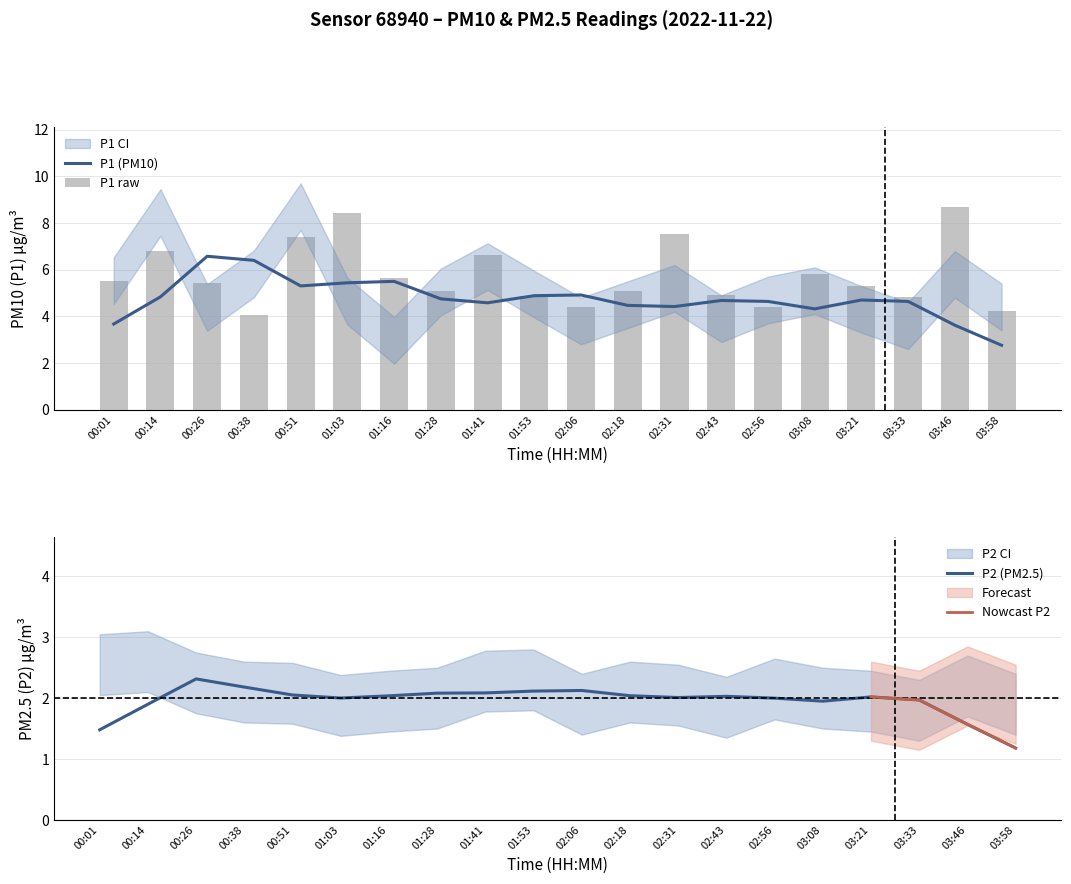

At which category is the sum across all series the highest?

00:14